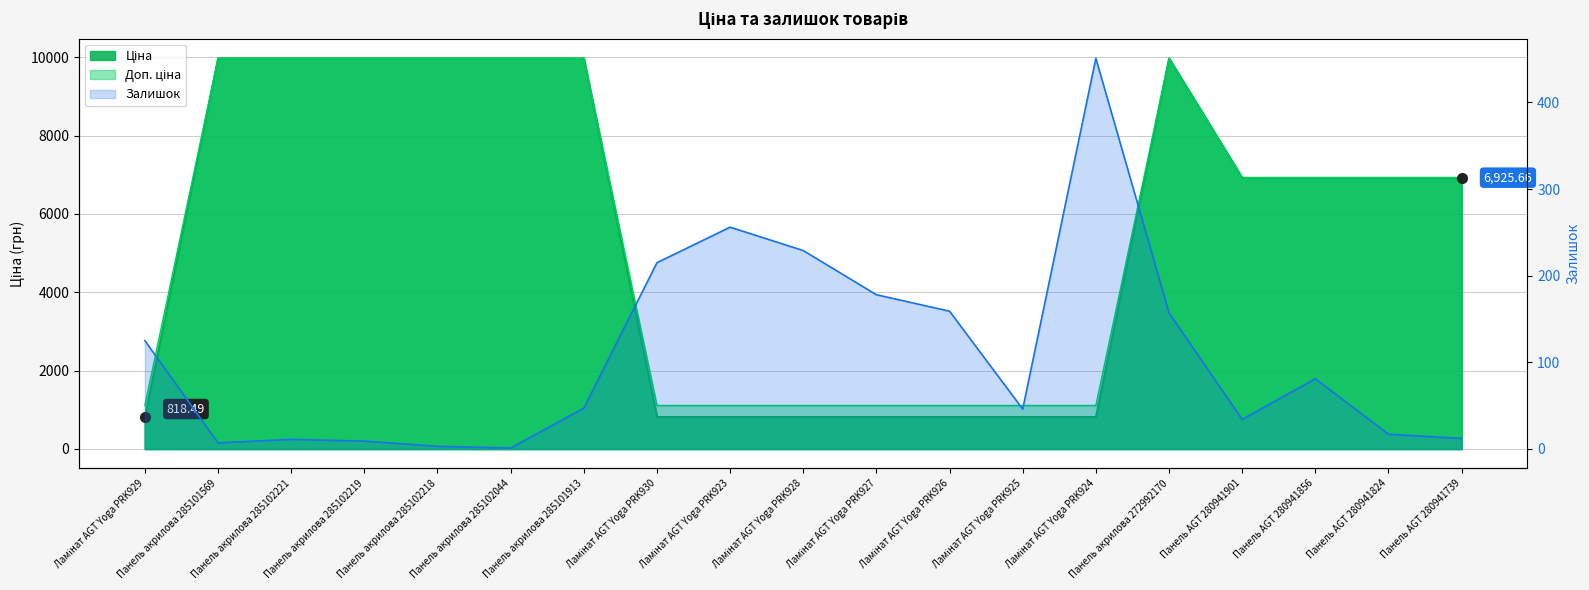

What is the difference between the Залишок values at Ламінат AGT Yoga PRK924 and Панель акрилова 285102221?

440.0